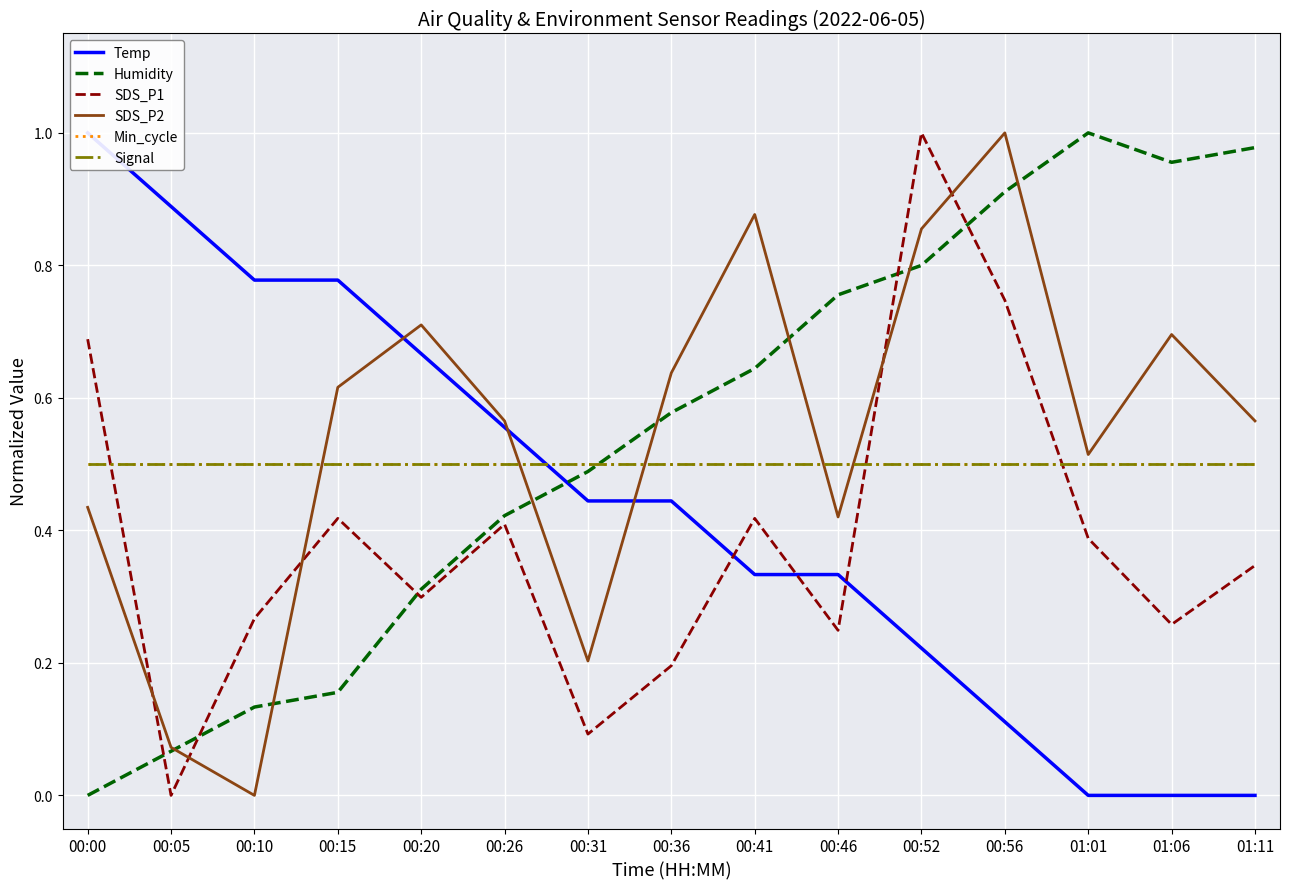

Is the value of Signal at 01:06 greater than the value of SDS_P2 at 01:11?

No